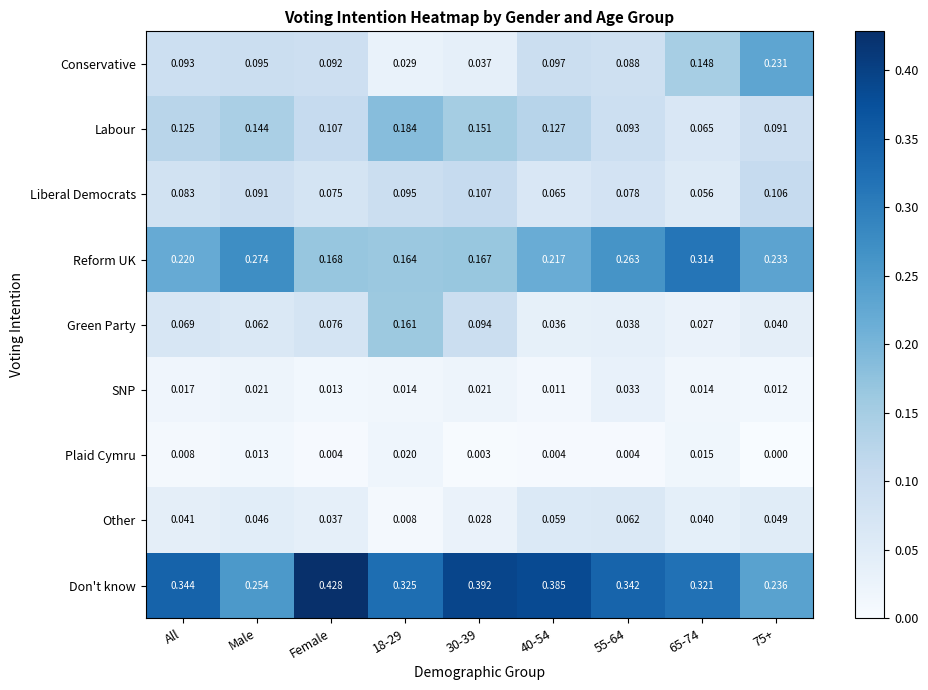

Which category has the highest value across all series?

Female